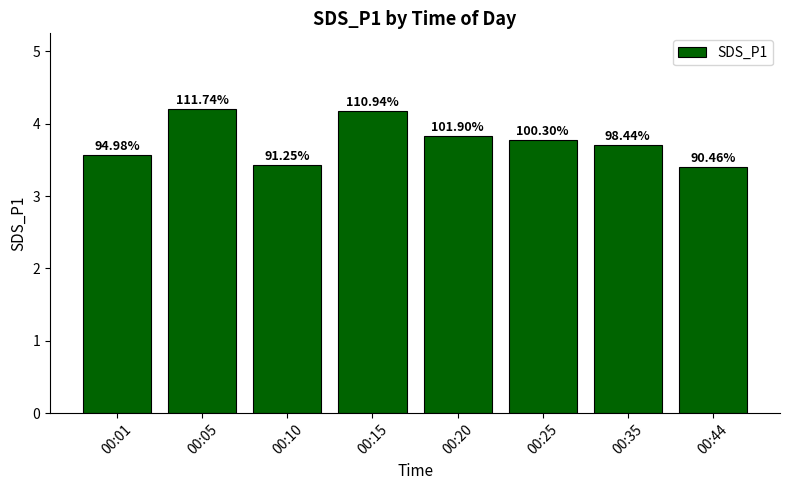

Reading left to right, transcribe all the data shown in this chart.

00:01=3.6	00:05=4.2	00:10=3.4	00:15=4.2	00:20=3.8	00:25=3.8	00:35=3.7	00:44=3.4